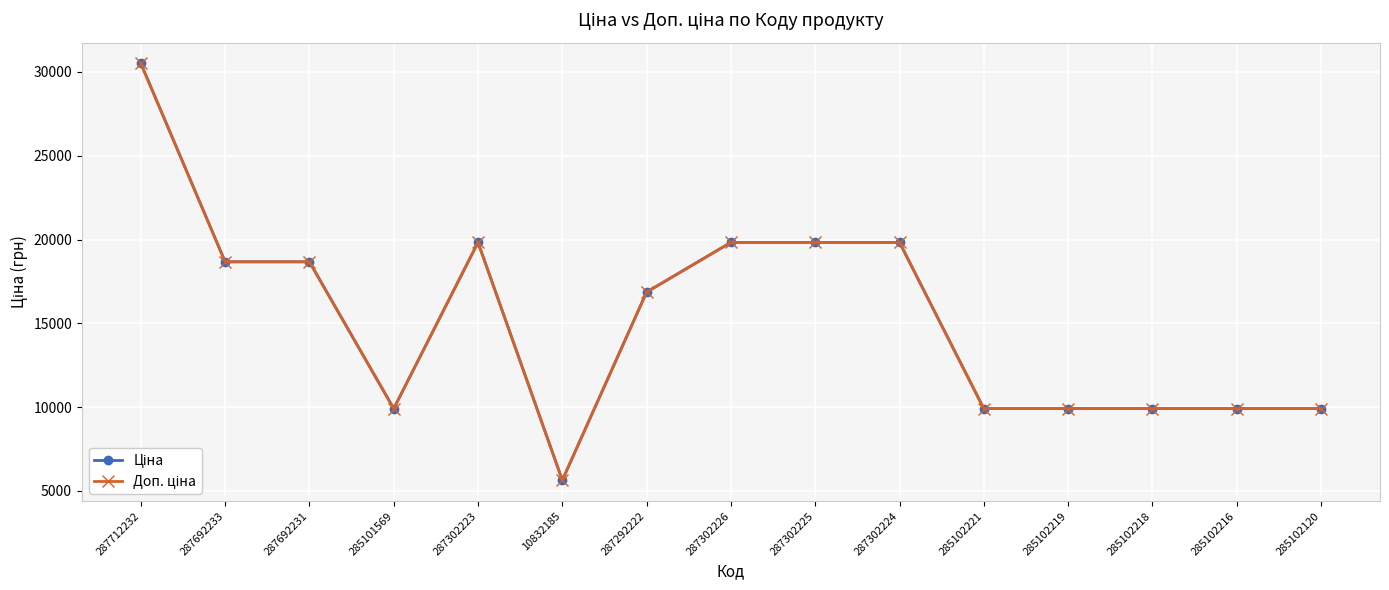

The Доп. ціна series shows 43400.6 at 287712232. True or false?

False